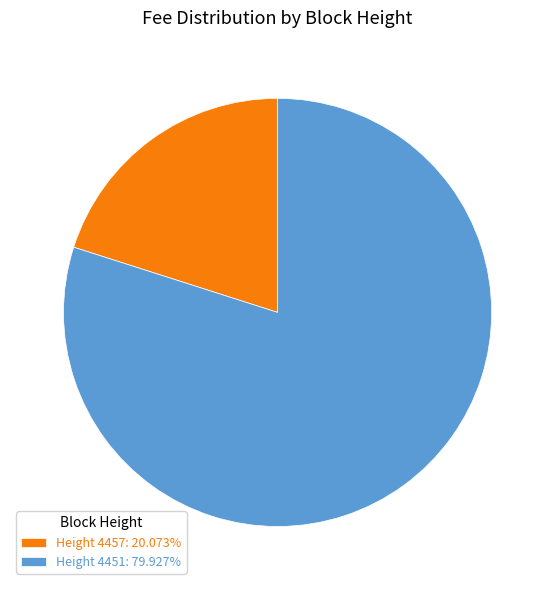

What is the ratio of the value at Height 4457: 20.073% to the value at Height 4451: 79.927%?

0.3